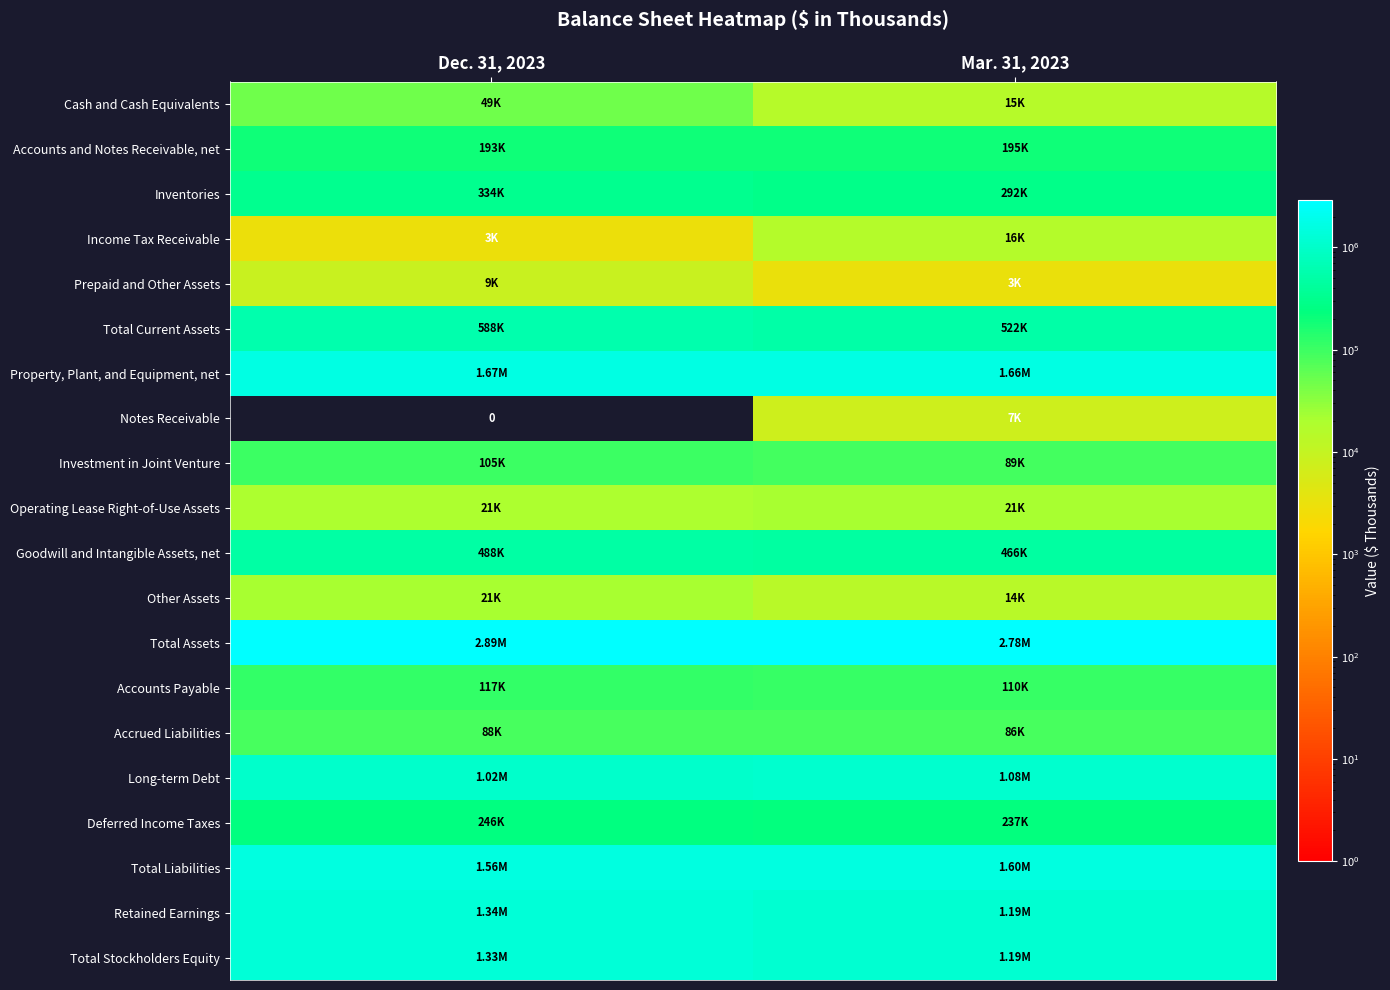

What is the highest value of the Deferred Income Taxes series?

246168